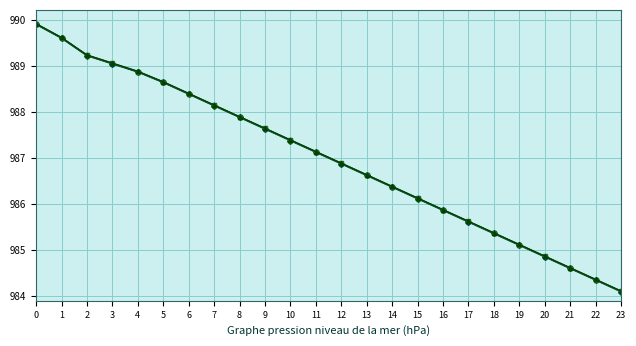

What is the total value across all series at 9?

3950.5